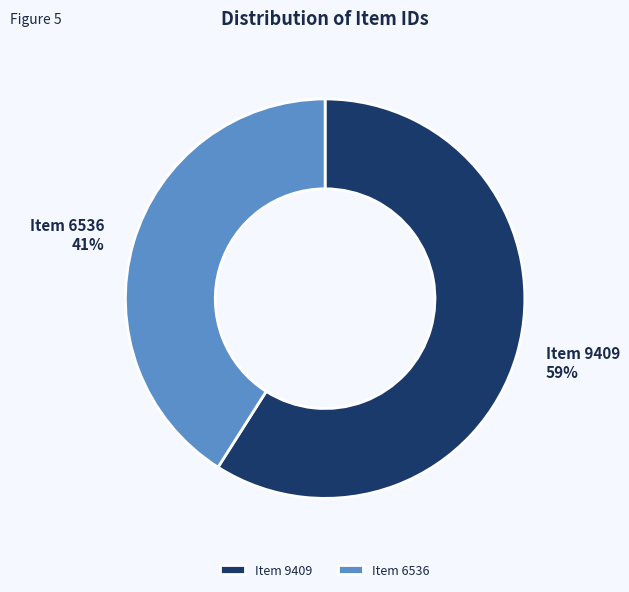

The Item 6536 slice represents 41% of the pie. True or false?

True